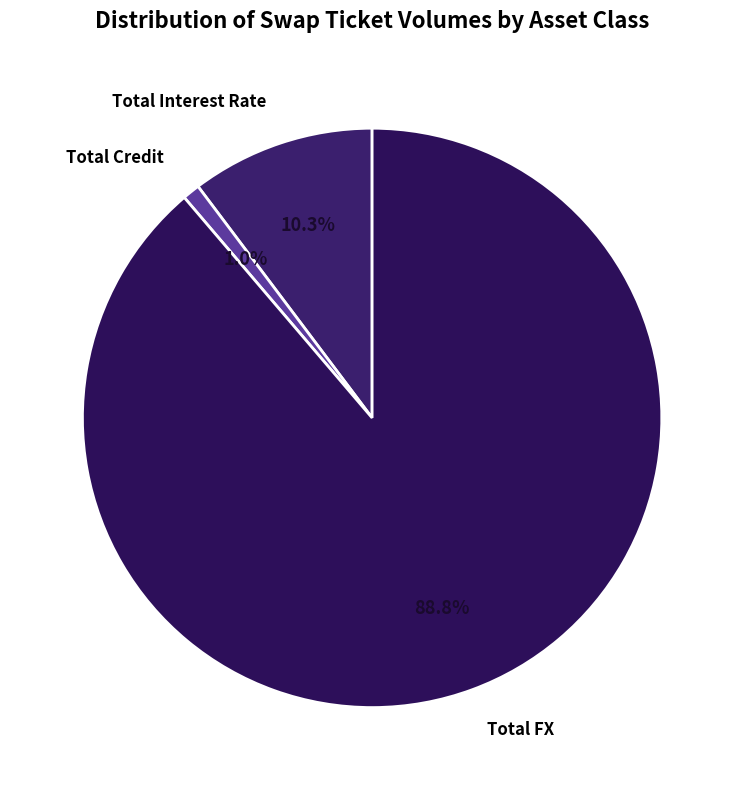

To the nearest percent, what percentage of the pie is Total Credit?

1%